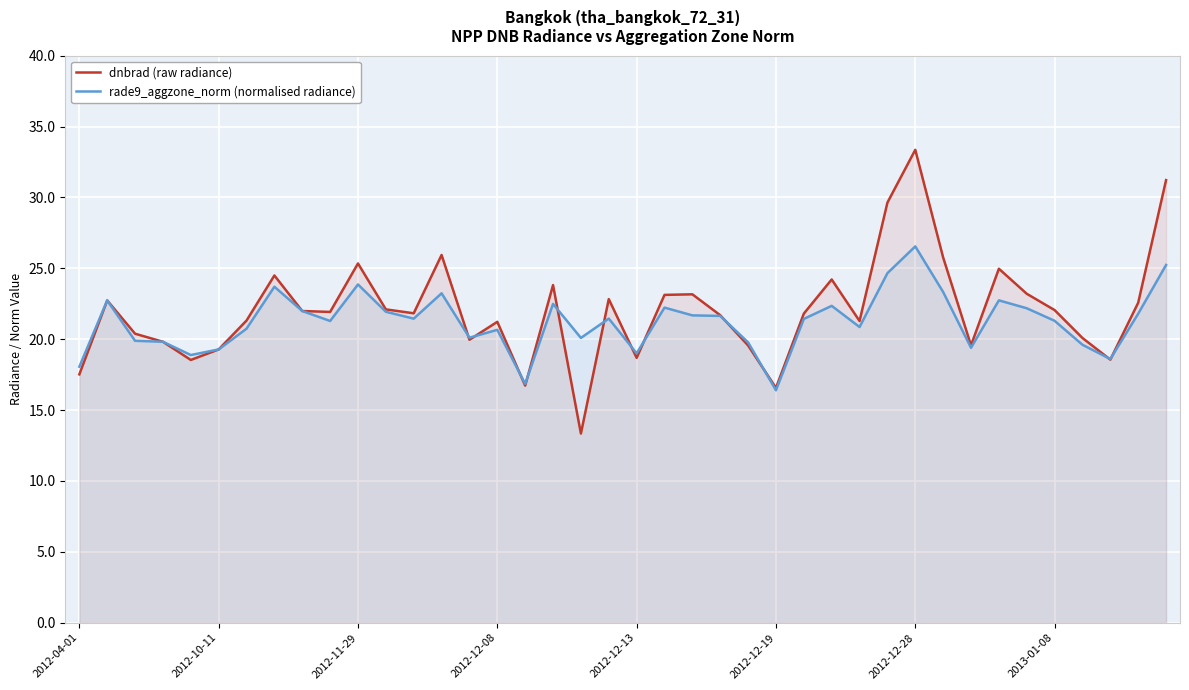

Count the number of categories in the chart.

40